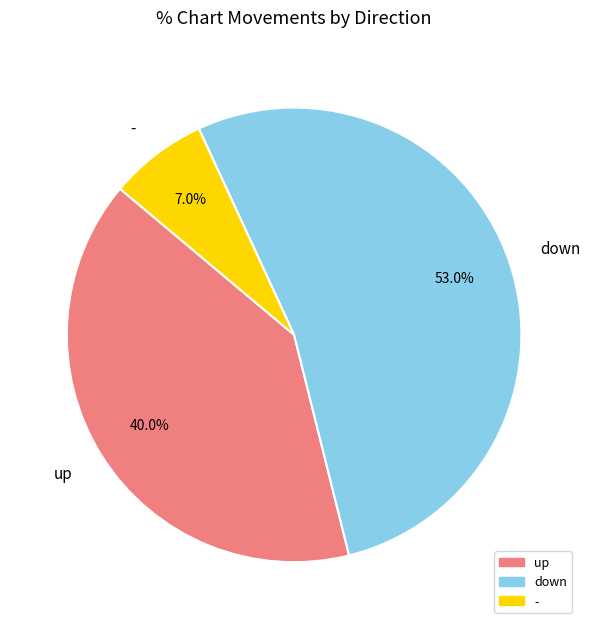

Which slice is the largest?

down